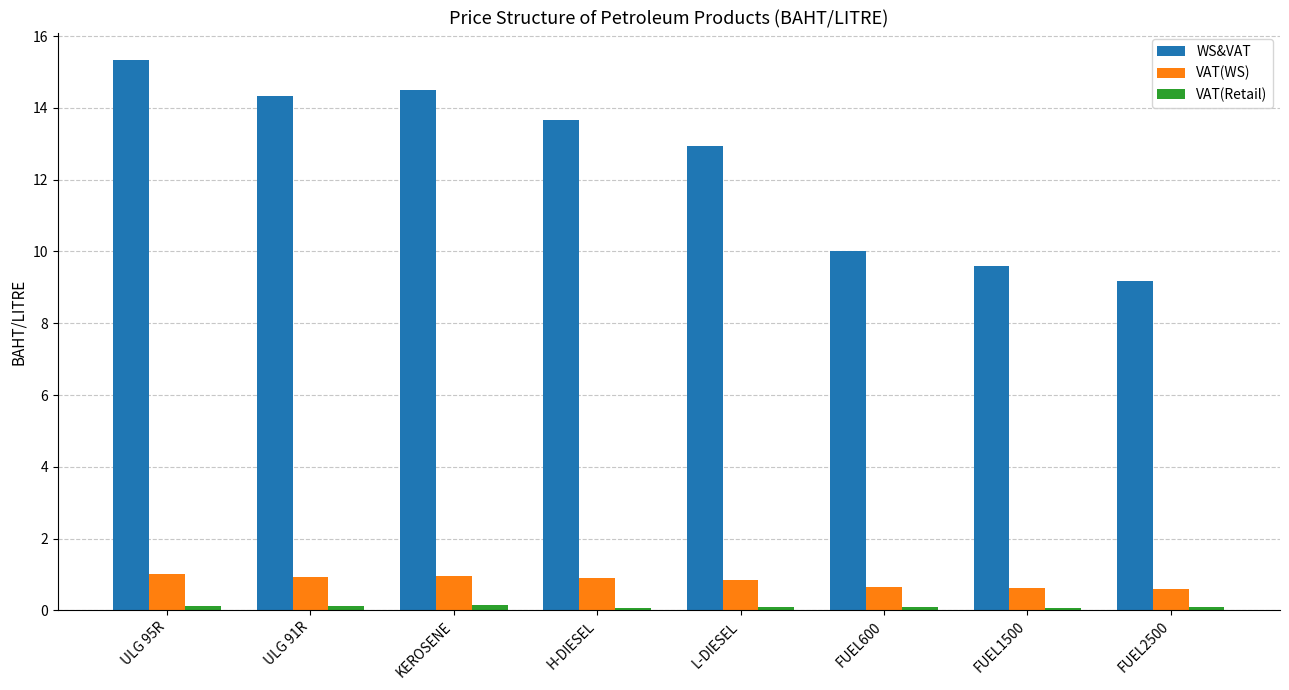

What is the average value of the WS&VAT series?

12.4